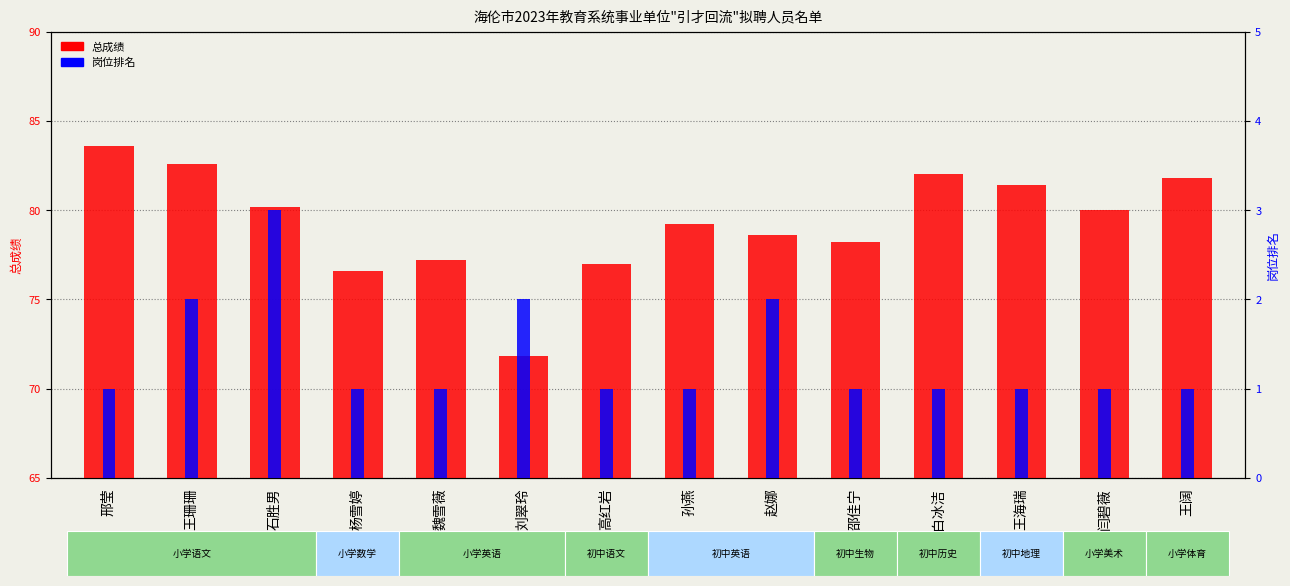

Reading left to right, what are all the values shown in this chart?

总成绩: 邢莹=83.6	王珊珊=82.6	石胜男=80.2	杨雪婷=76.6	魏雪薇=77.2	刘翠玲=71.8	高红岩=77.0	孙燕=79.2	赵娜=78.6	邵佳宁=78.2	白冰洁=82.0	王海瑞=81.4	闫碧薇=80.0	王阔=81.8
岗位排名: 邢莹=1.0	王珊珊=2.0	石胜男=3.0	杨雪婷=1.0	魏雪薇=1.0	刘翠玲=2.0	高红岩=1.0	孙燕=1.0	赵娜=2.0	邵佳宁=1.0	白冰洁=1.0	王海瑞=1.0	闫碧薇=1.0	王阔=1.0